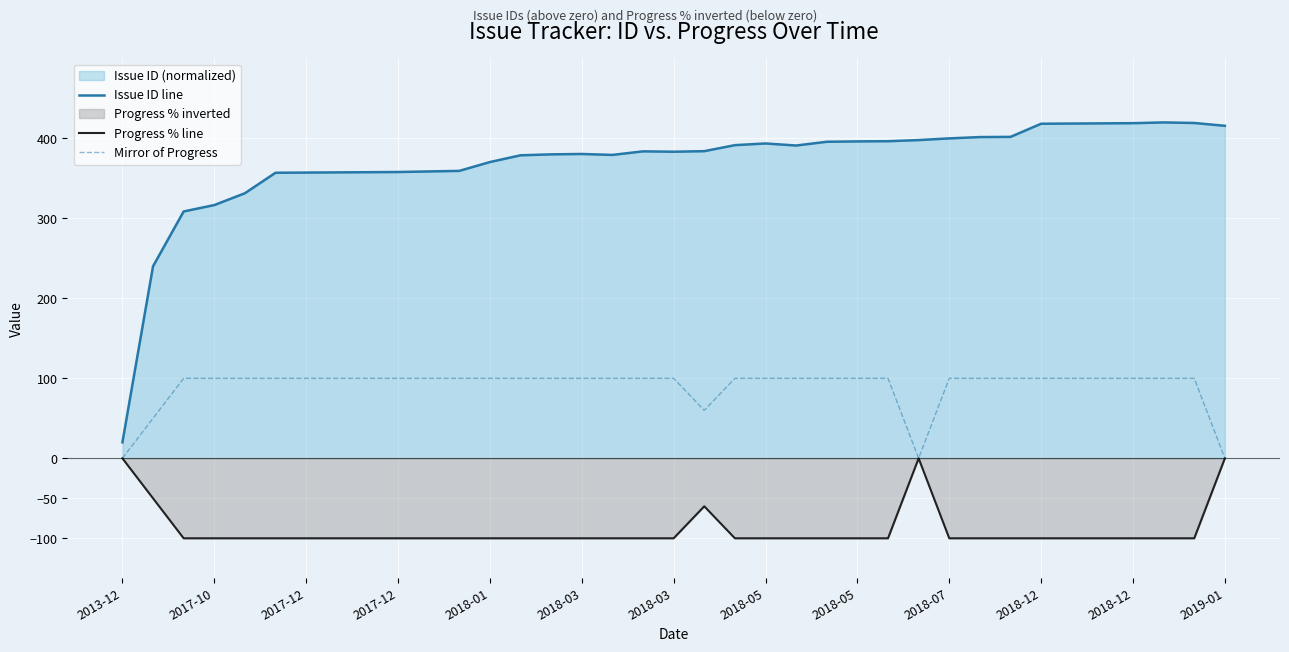

How many lines are shown in the chart?

3